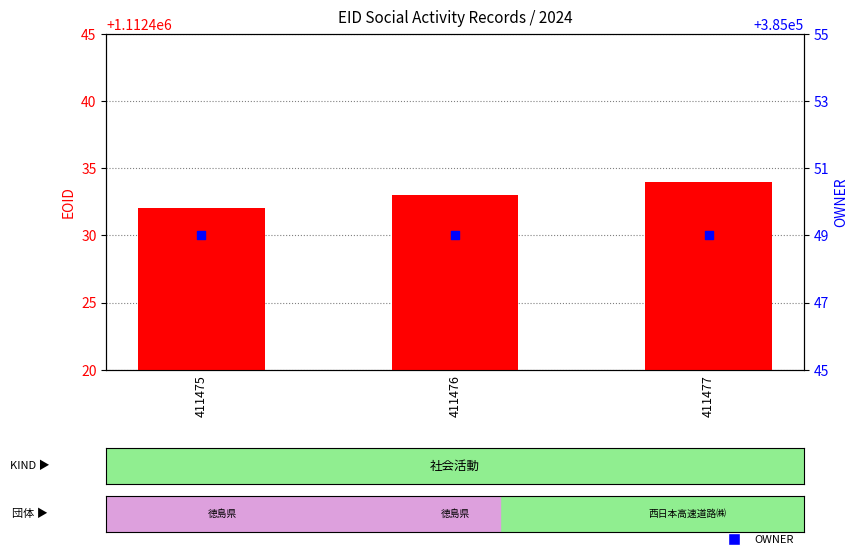

At how many categories does at least one series exceed 1014963?

3